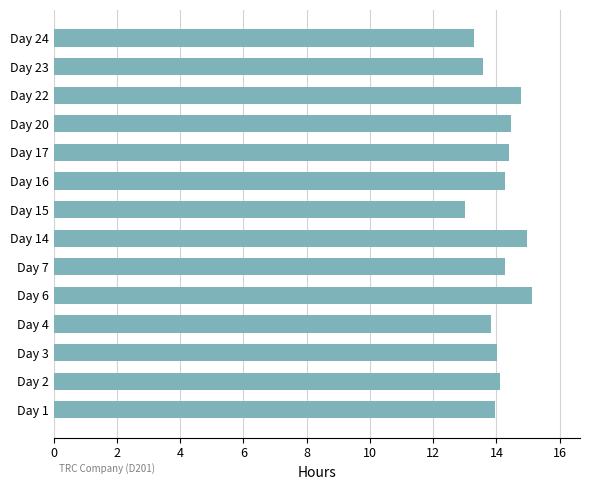

The value at Day 15 is 13.0. True or false?

True